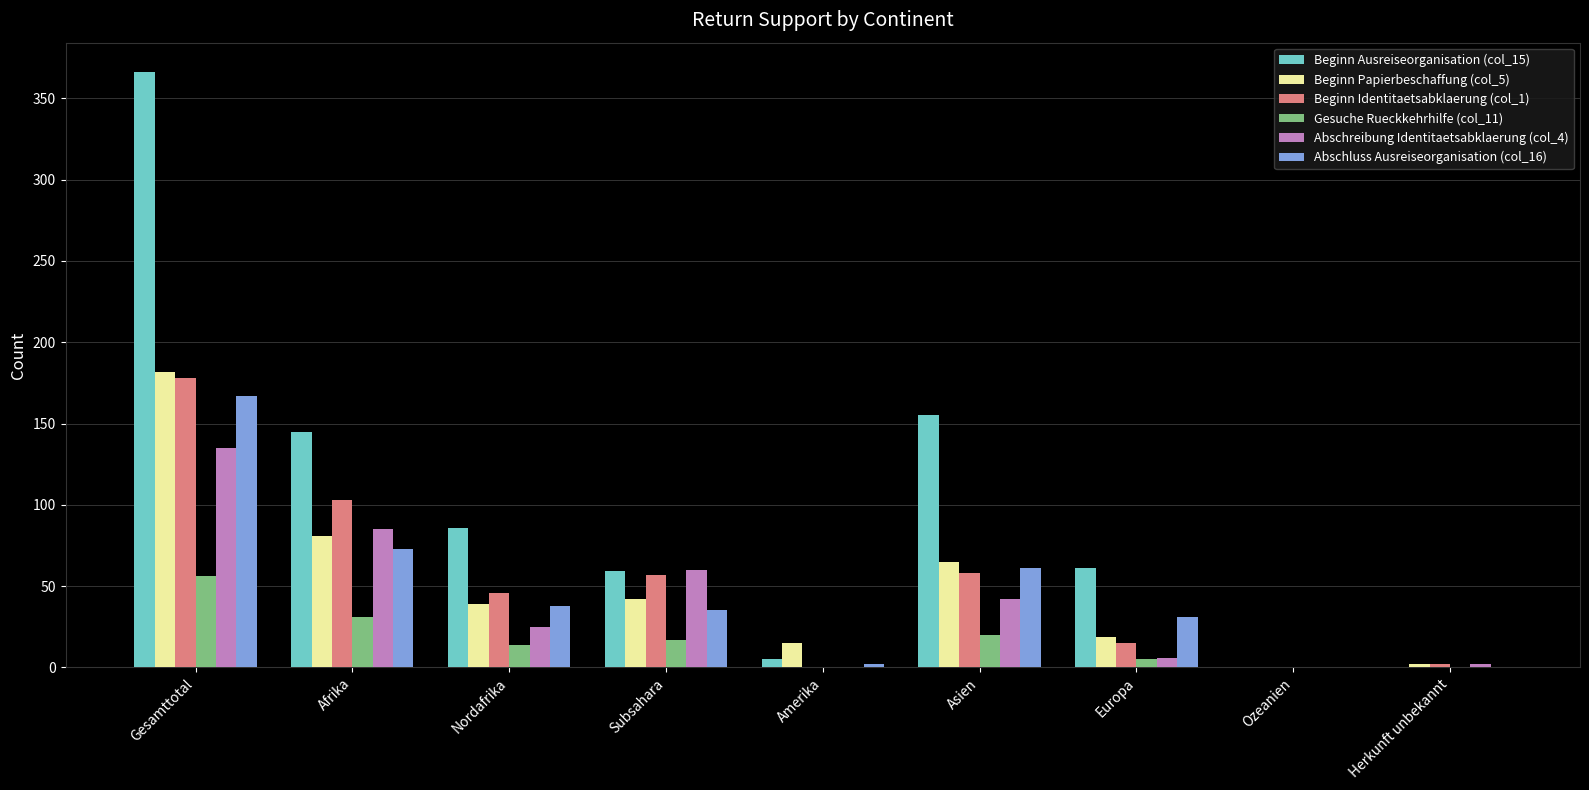

Which label corresponds to the largest value in the chart?

Gesamttotal